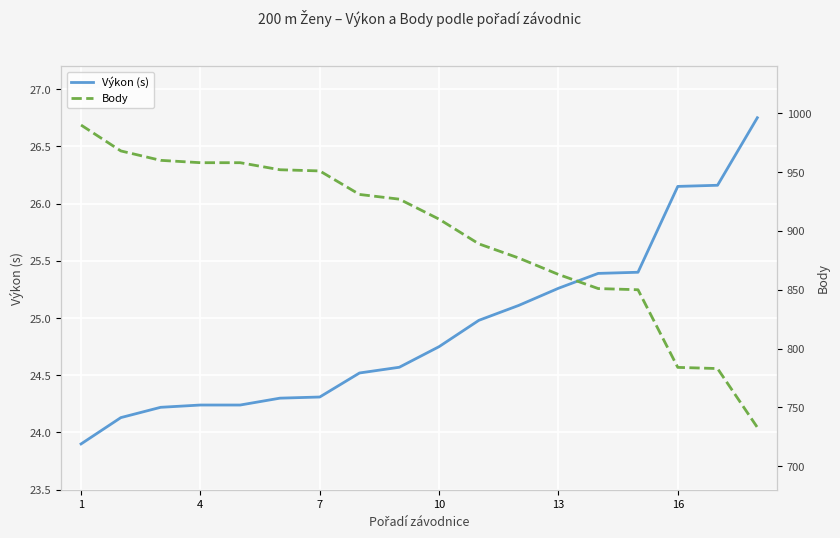

True or false: Výkon (s) has a value of 9.3 at 13.

False